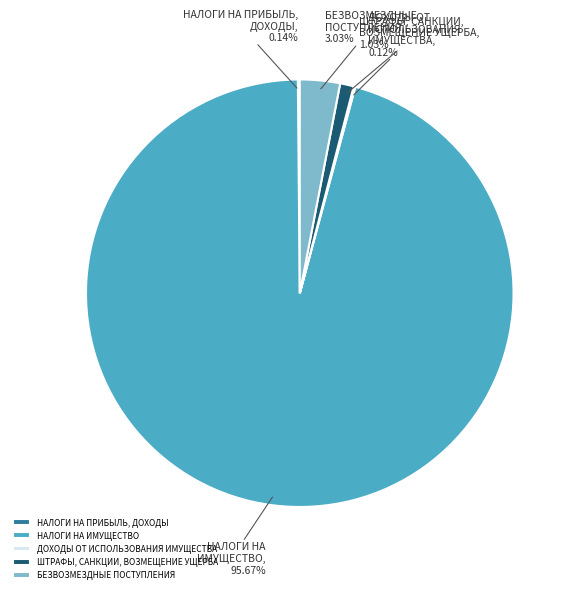

To the nearest percent, what is the average slice percentage?

20%